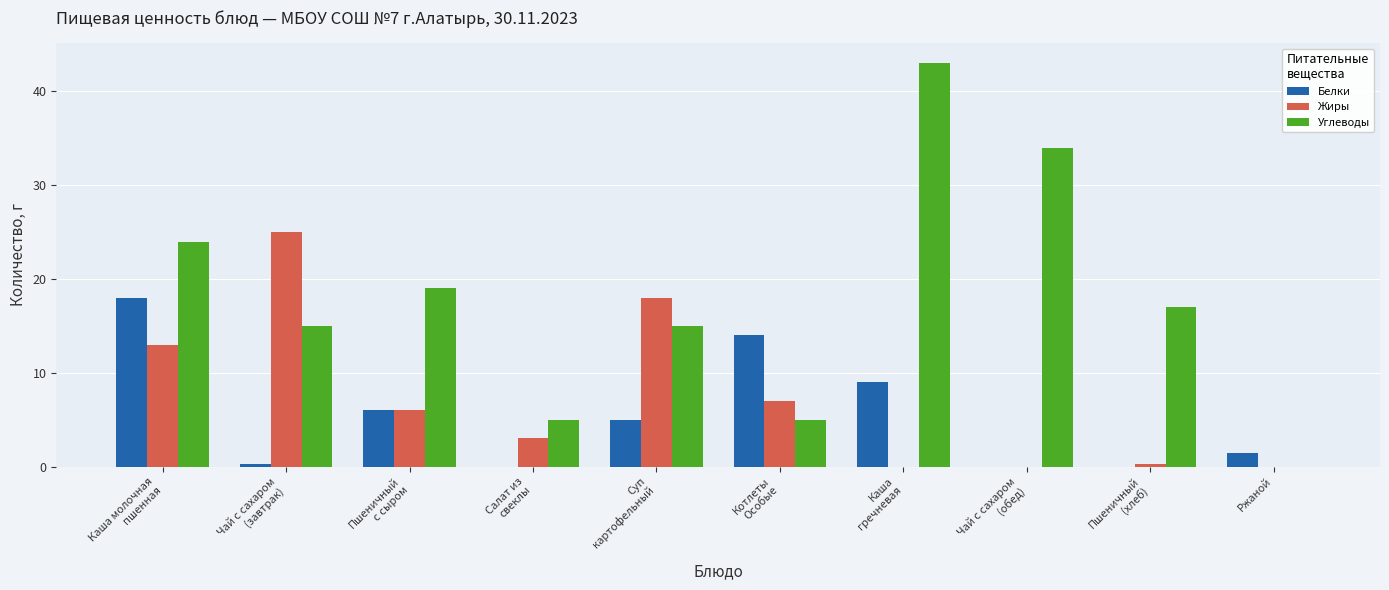

What is the maximum value for Углеводы?

43.0